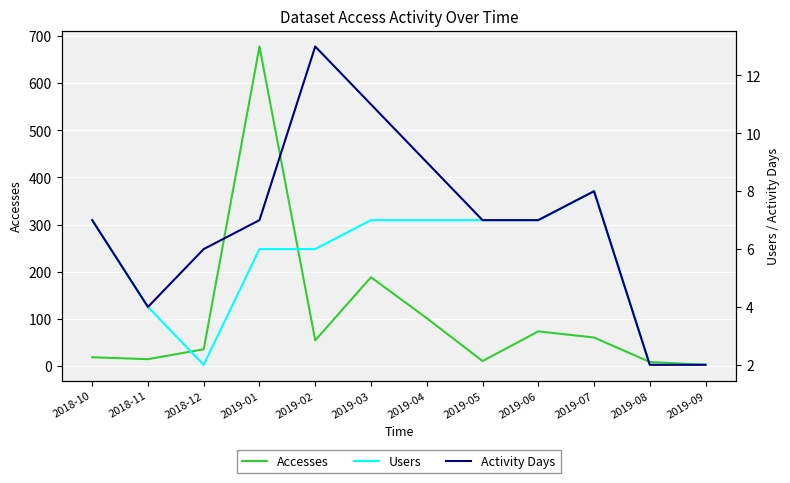

What is the difference between the Activity Days values at 2019-03 and 2019-08?

9